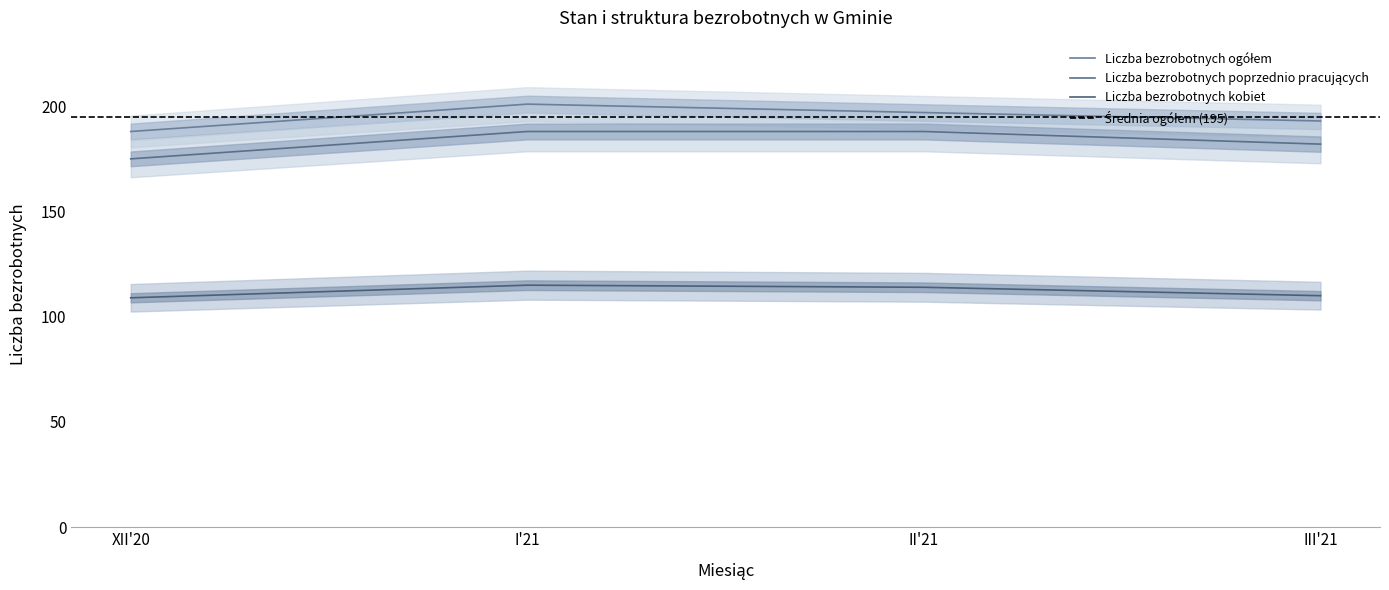

Which series changed the most between I'21 and II'21?

Liczba bezrobotnych ogółem